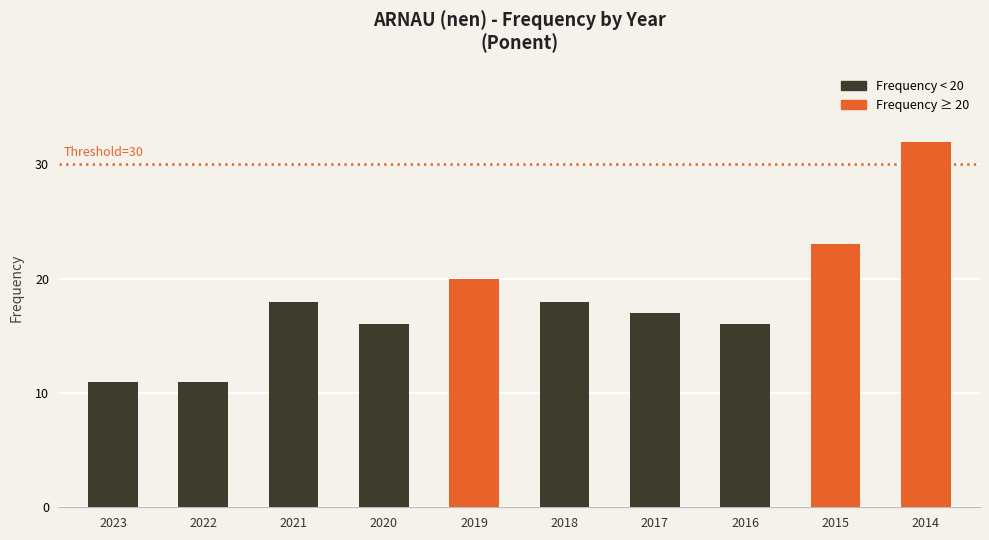

What is the value of the 3rd bar from the left?

18